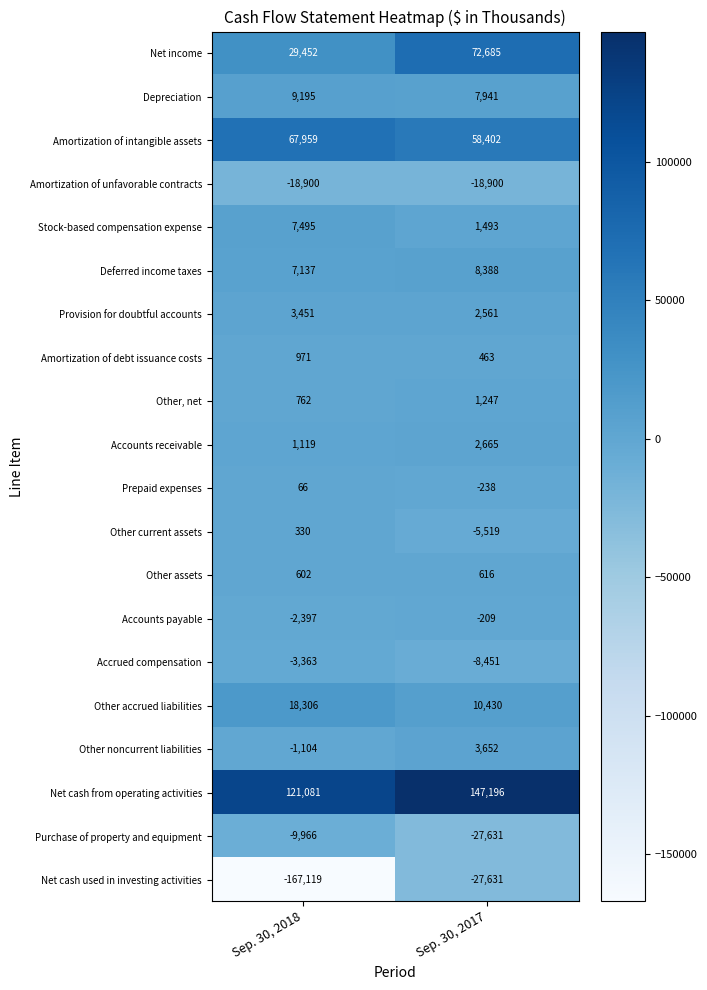

List the series in order of their peak value, lowest first.

Net cash used in investing activities, Amortization of unfavorable contracts, Purchase of property and equipment, Accrued compensation, Accounts payable, Prepaid expenses, Other current assets, Other assets, Amortization of debt issuance costs, Other, net, Accounts receivable, Provision for doubtful accounts, Other noncurrent liabilities, Stock-based compensation expense, Deferred income taxes, Depreciation, Other accrued liabilities, Amortization of intangible assets, Net income, Net cash from operating activities